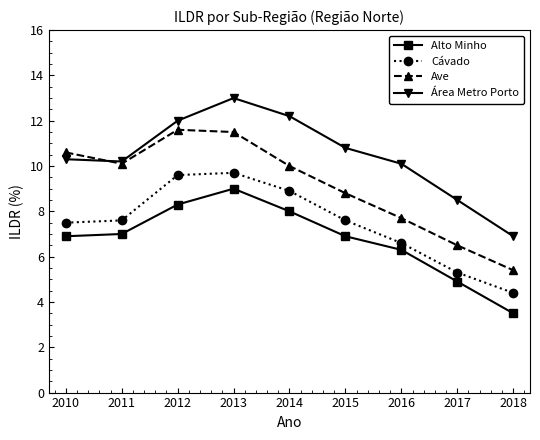

Reading left to right, transcribe all the data shown in this chart.

Alto Minho: 2010=6.9	2011=7.0	2012=8.3	2013=9.0	2014=8.0	2015=6.9	2016=6.3	2017=4.9	2018=3.5
Cávado: 2010=7.5	2011=7.6	2012=9.6	2013=9.7	2014=8.9	2015=7.6	2016=6.6	2017=5.3	2018=4.4
Ave: 2010=10.6	2011=10.1	2012=11.6	2013=11.5	2014=10.0	2015=8.8	2016=7.7	2017=6.5	2018=5.4
Área Metro Porto: 2010=10.3	2011=10.2	2012=12.0	2013=13.0	2014=12.2	2015=10.8	2016=10.1	2017=8.5	2018=6.9